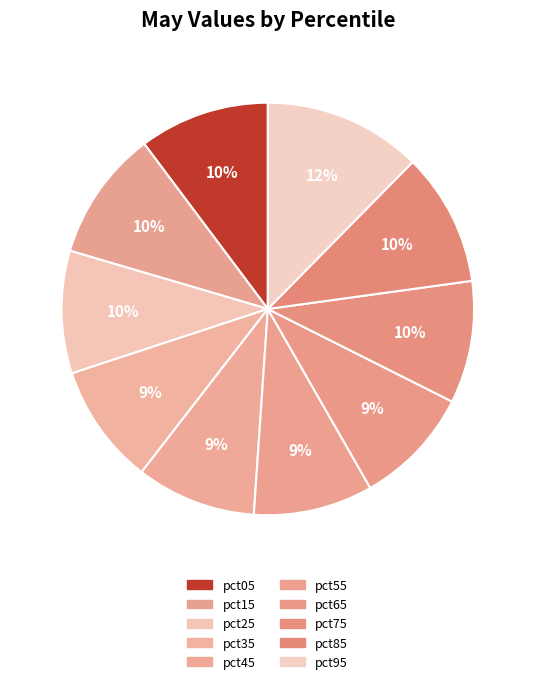

Count the number of slices in the pie.

10